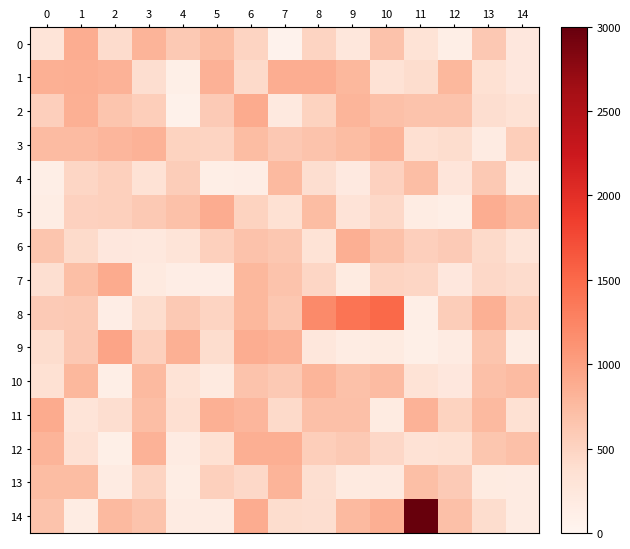

Between 9 and 11, which is larger?

11